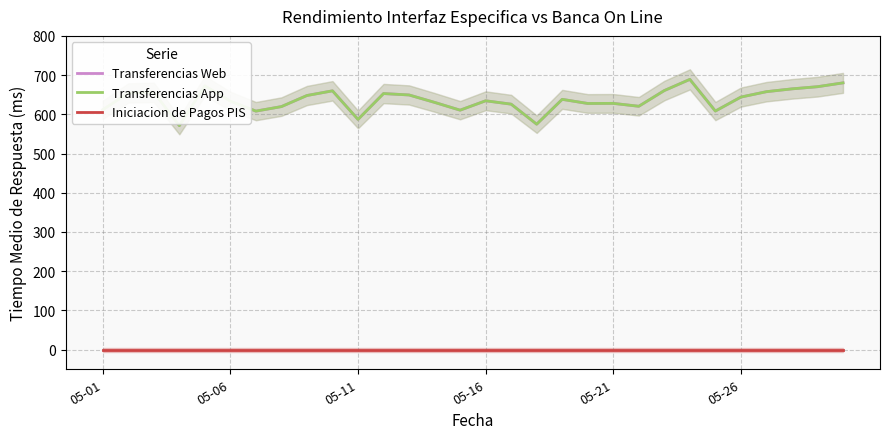

At 05-21, list the series in order from largest to smallest.

Transferencias Web, Transferencias App, Iniciacion de Pagos PIS